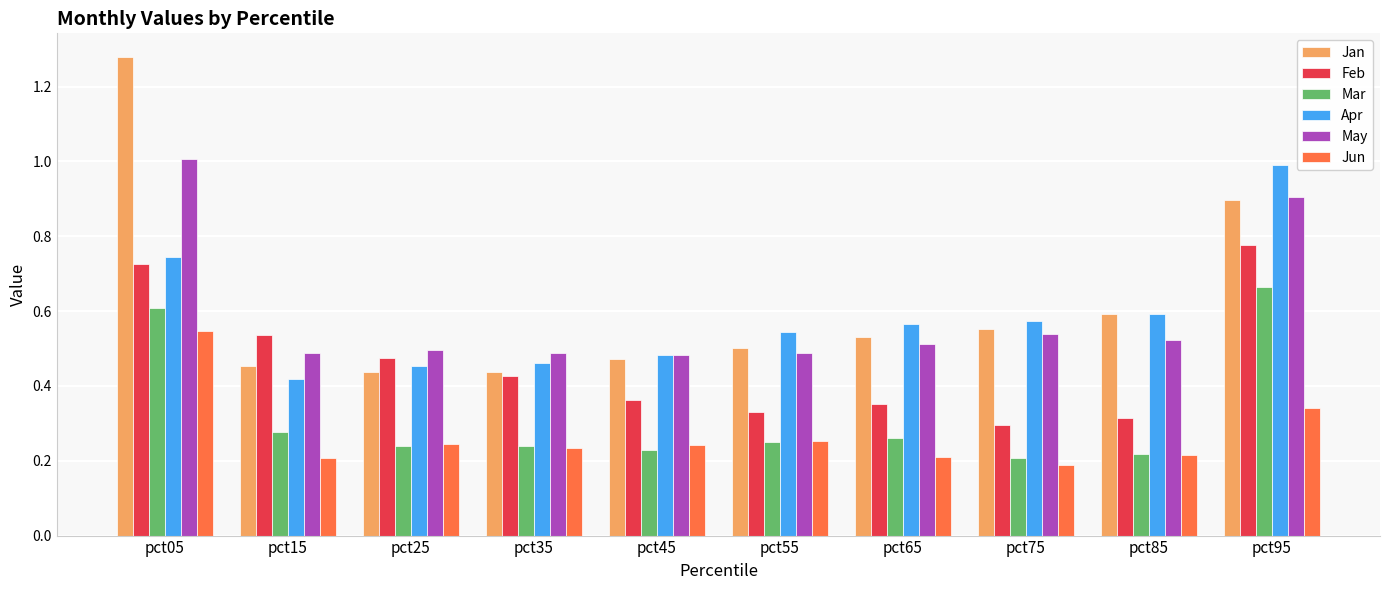

What are all the series names shown in the legend?

Jan, Feb, Mar, Apr, May, Jun